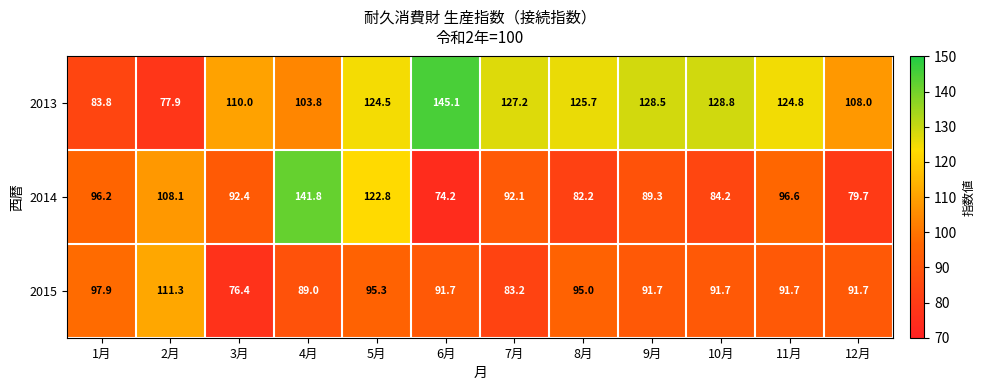

What is the difference between the highest and lowest values at 6月?

70.9